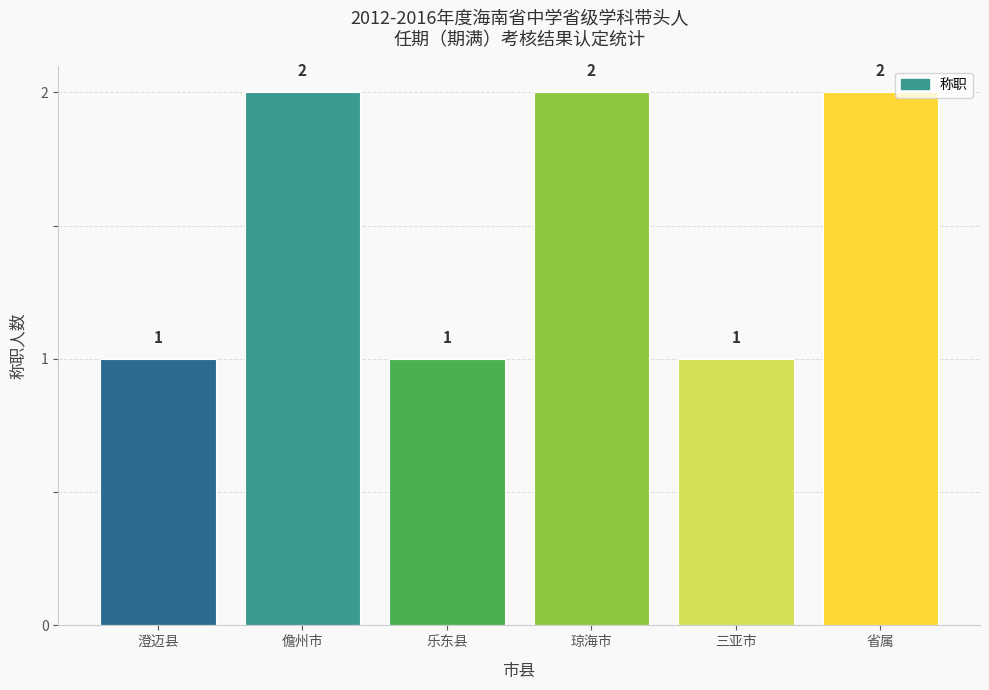

How many values are between 1 and 2?

6